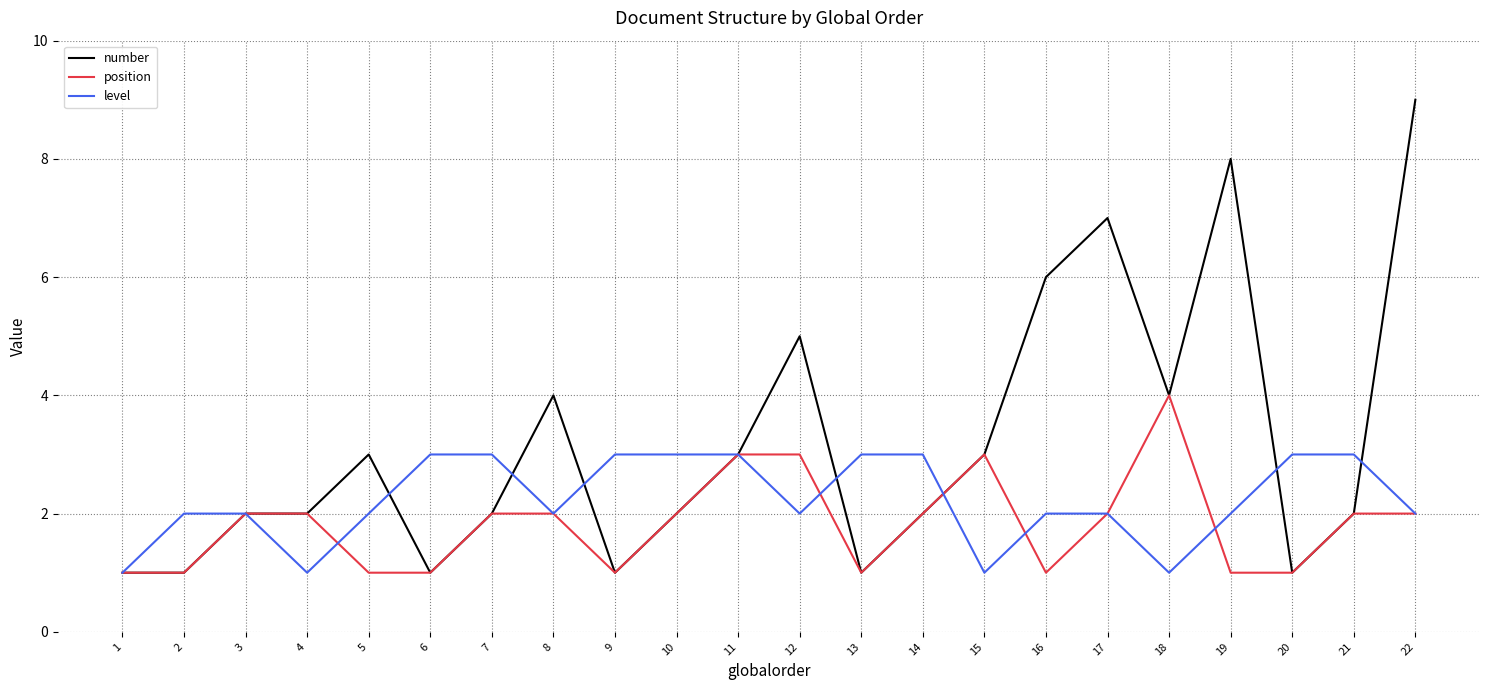

What is the sum of all level values?

49